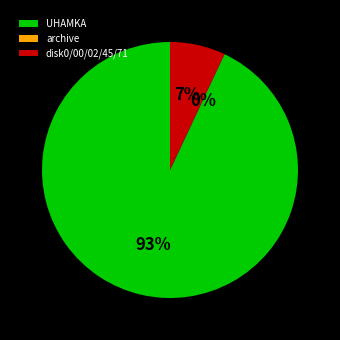

Is the sum of UHAMKA and disk0/00/02/45/71 greater than half?

Yes